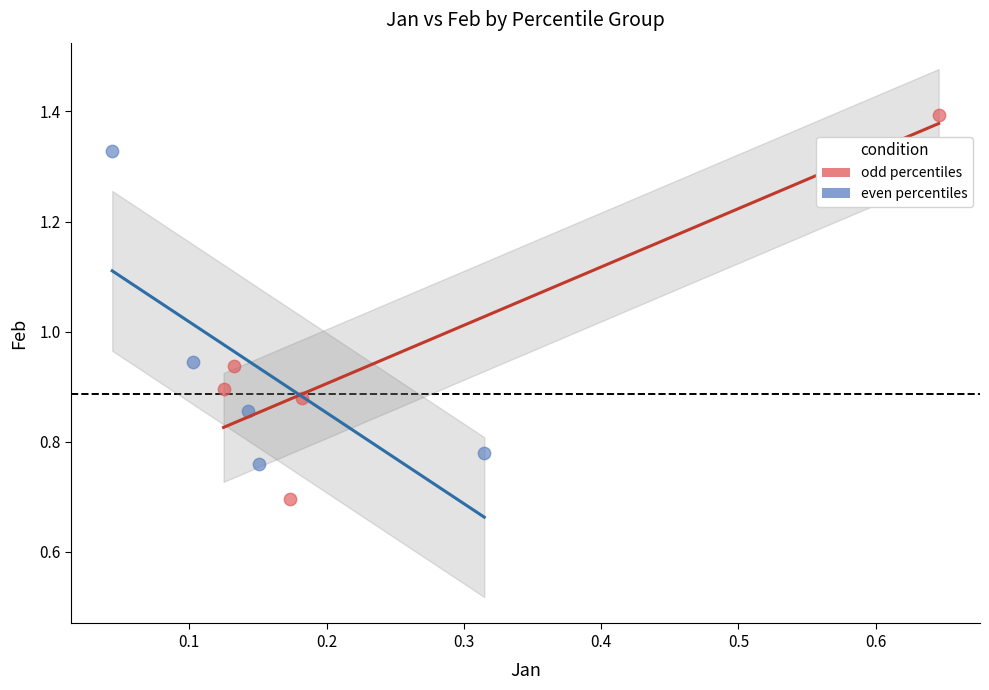

Which series contains the highest Y value?

odd percentiles